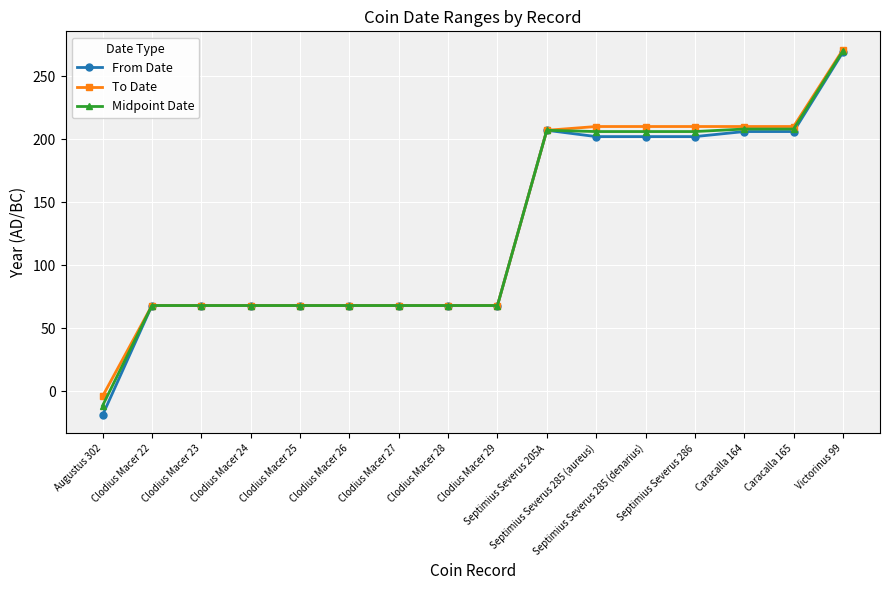

The value of To Date at Septimius Severus 286 is 299.9. True or false?

False